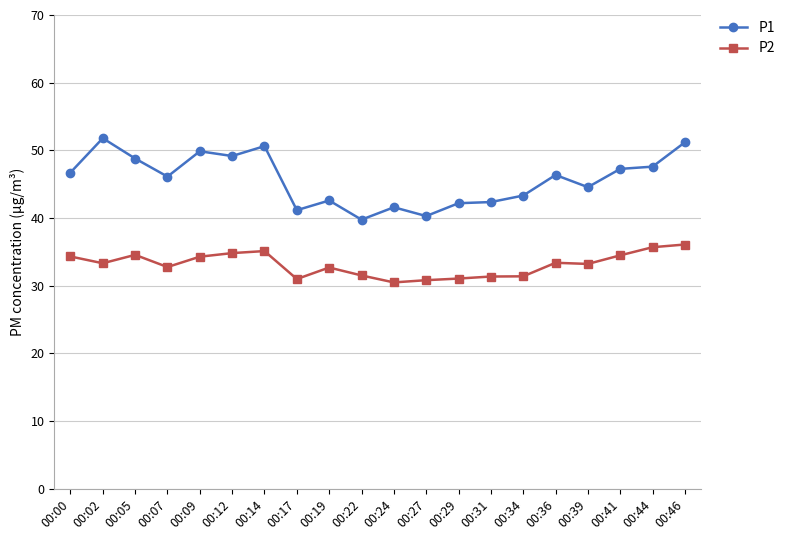

The P2 series shows 33.3 at 00:02. True or false?

True